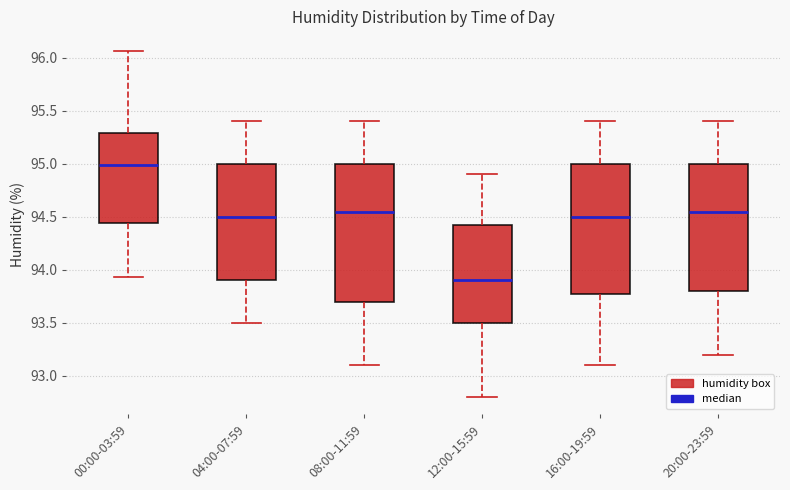

Reading left to right, read every box against the y-axis: the position of its median line, the range the box covers, and the ends of its whiskers. The values are not printed on the chart, so give them approximately, as read against the axis.

00:00-03:59: median 95.00, box 94.45 to 95.30, whiskers 93.95 to 96.05
04:00-07:59: median 94.50, box 93.90 to 95.00, whiskers 93.50 to 95.40
08:00-11:59: median 94.55, box 93.70 to 95.00, whiskers 93.10 to 95.40
12:00-15:59: median 93.90, box 93.50 to 94.45, whiskers 92.80 to 94.90
16:00-19:59: median 94.50, box 93.80 to 95.00, whiskers 93.10 to 95.40
20:00-23:59: median 94.55, box 93.80 to 95.00, whiskers 93.20 to 95.40